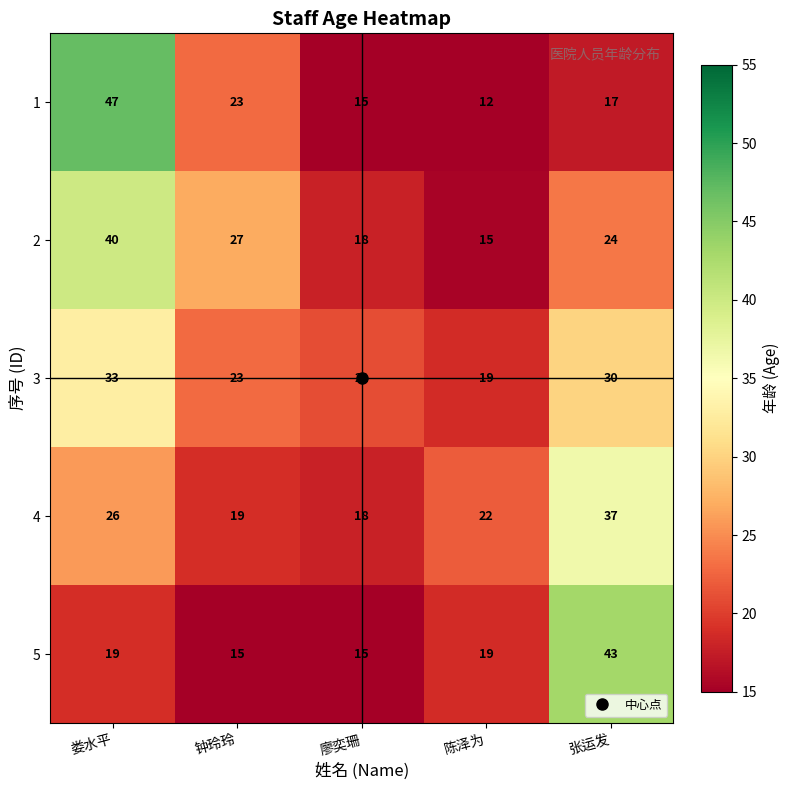

How many values in the 5 series are below 19?

2